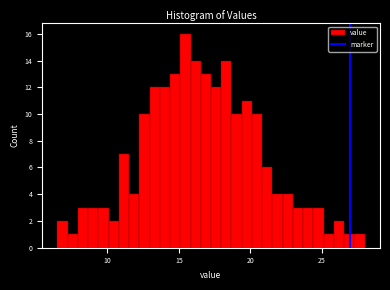

Read against the x-axis, roughly where is the centre of the tallest bar?

15.5